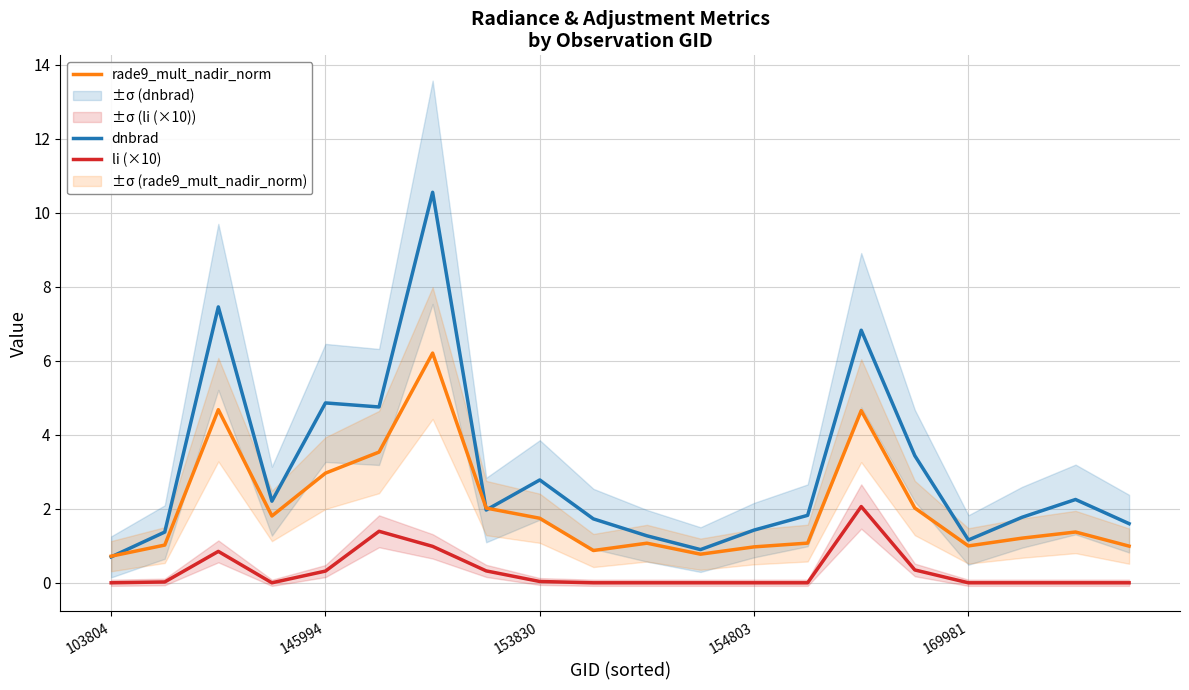

True or false: li (×10) and rade9_mult_nadir_norm cross at least once.

False